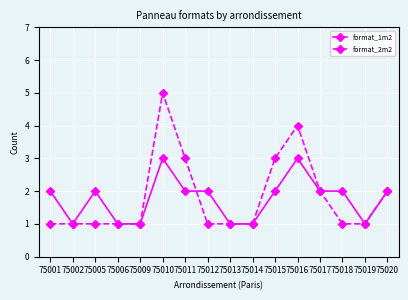

Which series has the largest range (max minus min)?

format_2m2